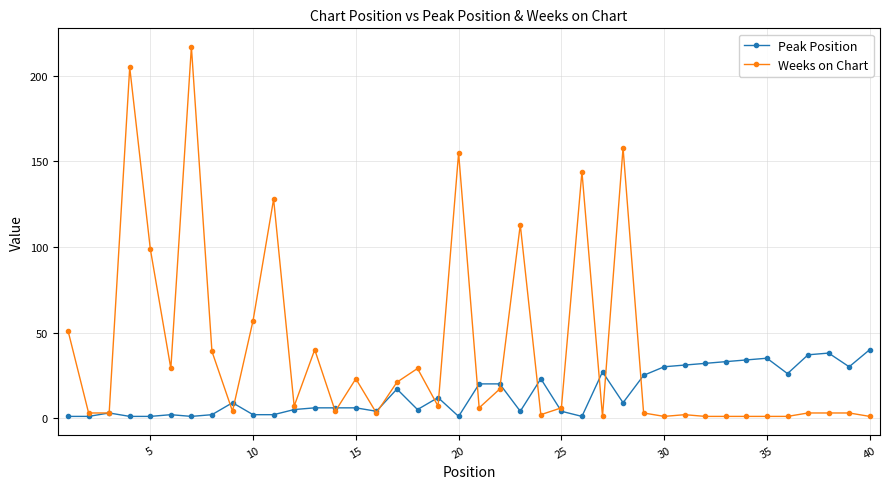

Which series has the largest total across all categories?

Weeks on Chart